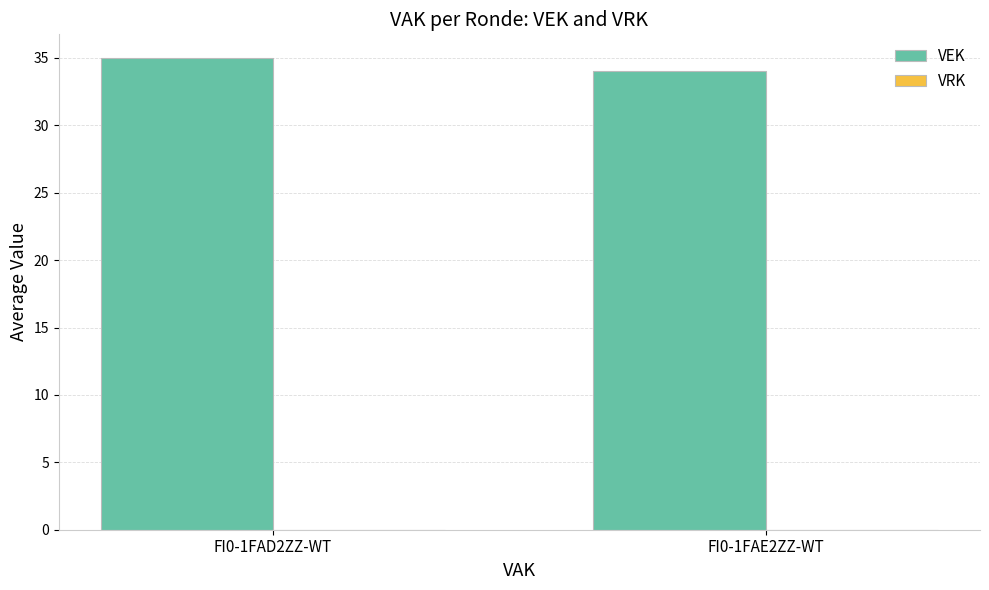

Which has a higher value, FI0-1FAD2ZZ-WT or FI0-1FAE2ZZ-WT?

FI0-1FAD2ZZ-WT